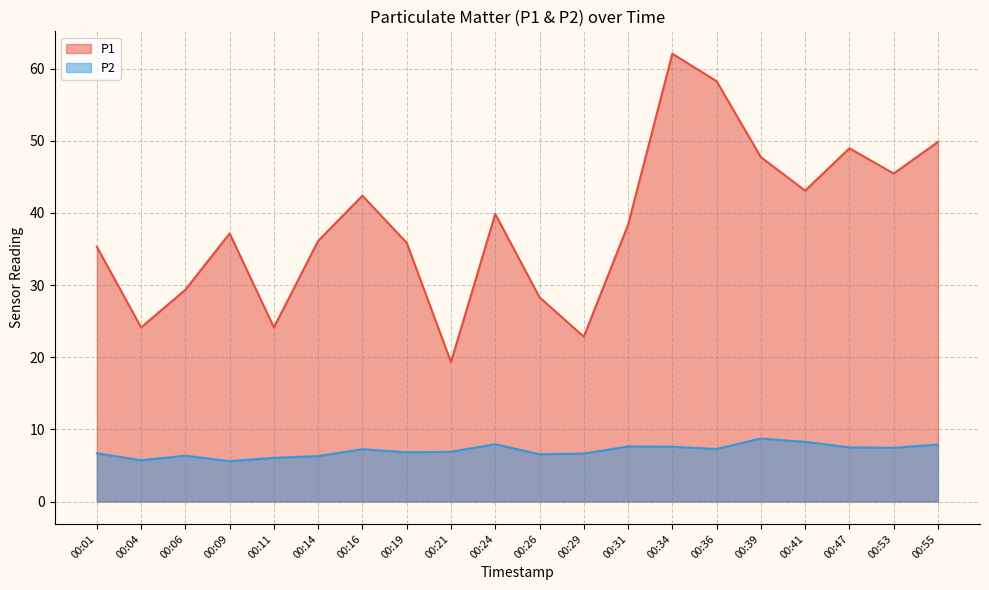

What are all the series names shown in the legend?

P1, P2